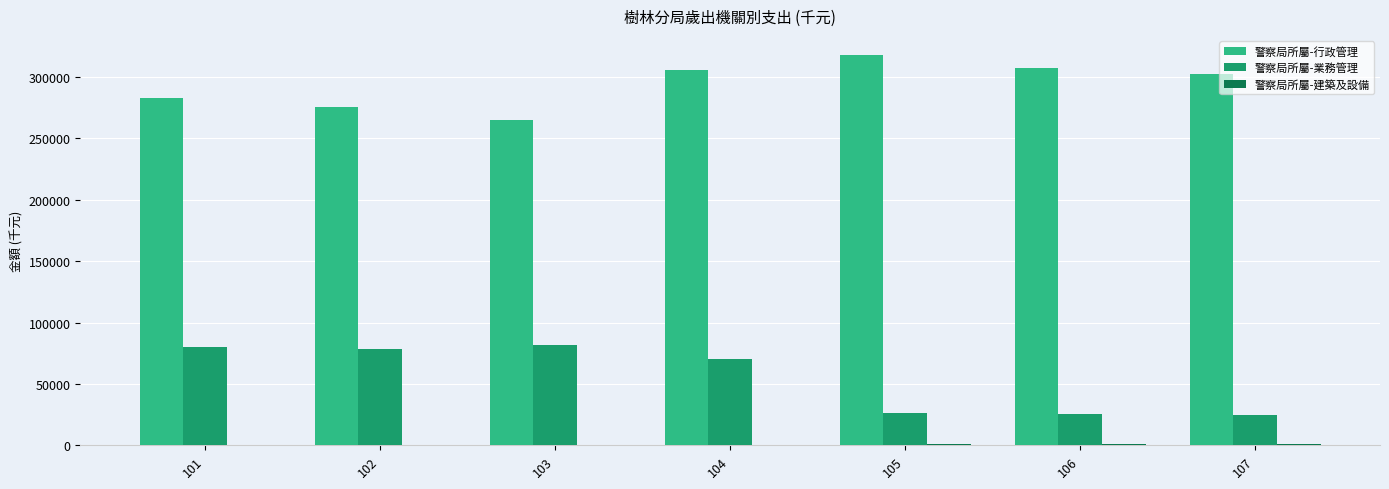

How many distinct data groups are displayed?

3